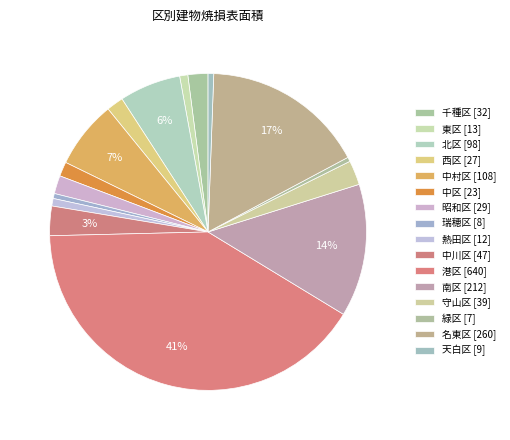

How many slices are in this pie chart?

16